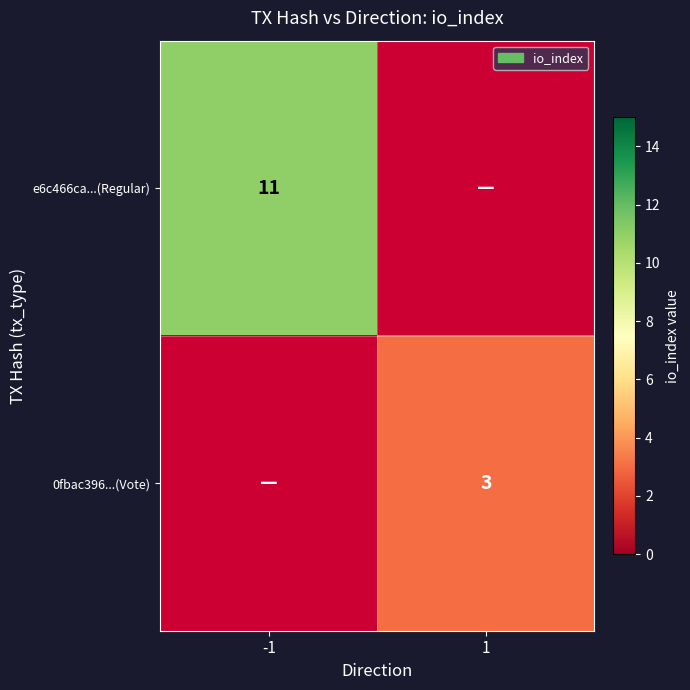

At how many categories does at least one series exceed 4?

1